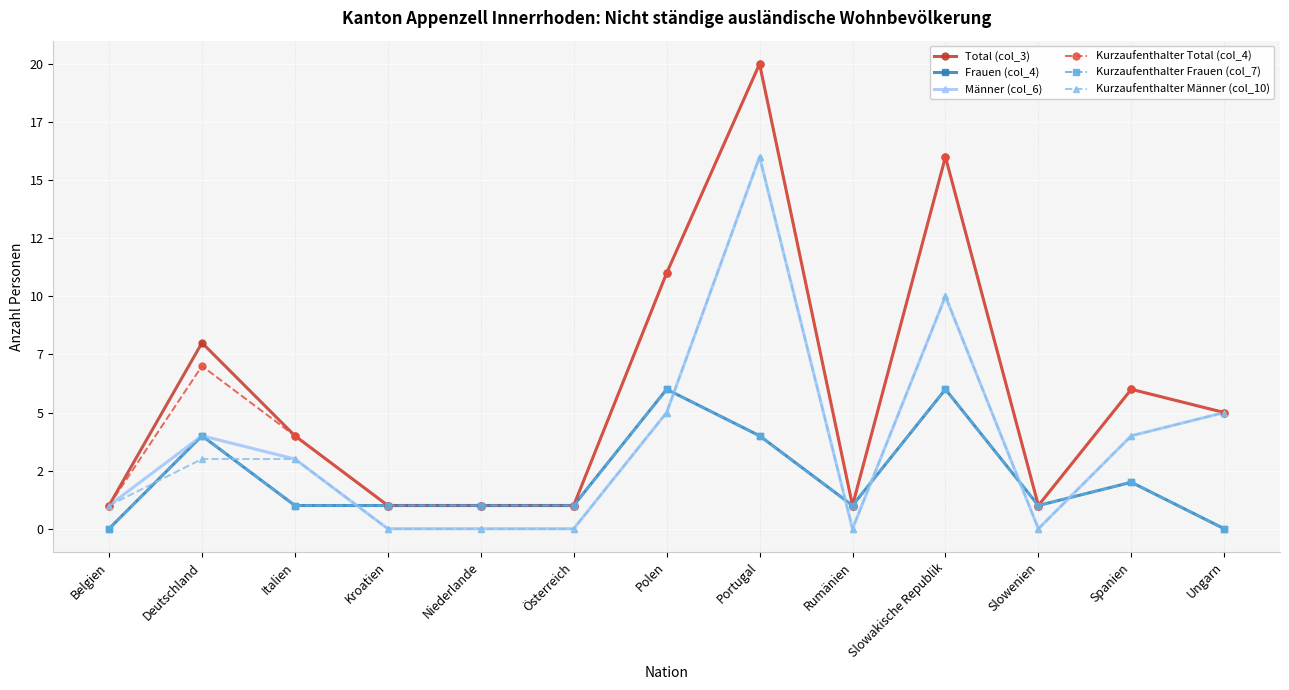

Count the number of data series in this chart.

6